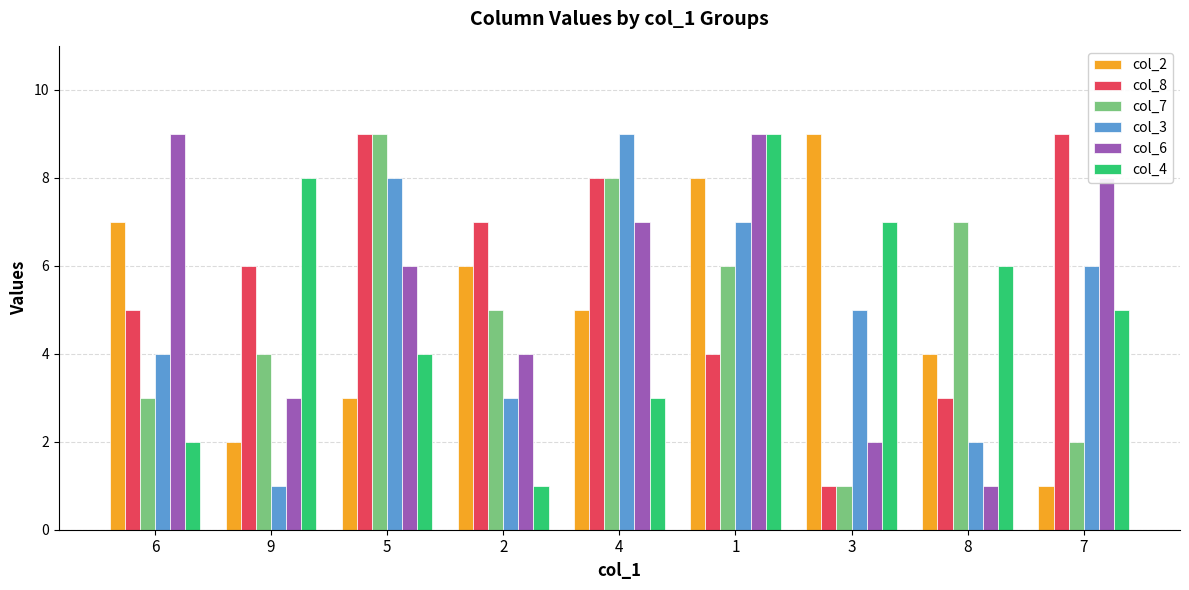

What are all the series names shown in the legend?

col_2, col_8, col_7, col_3, col_6, col_4